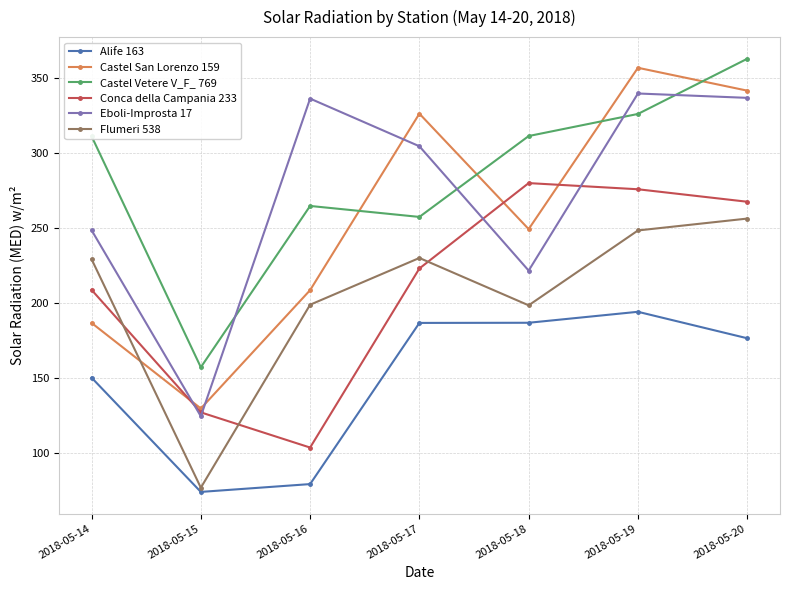

At which label does Eboli-Improsta 17 first exceed 304?

2018-05-16